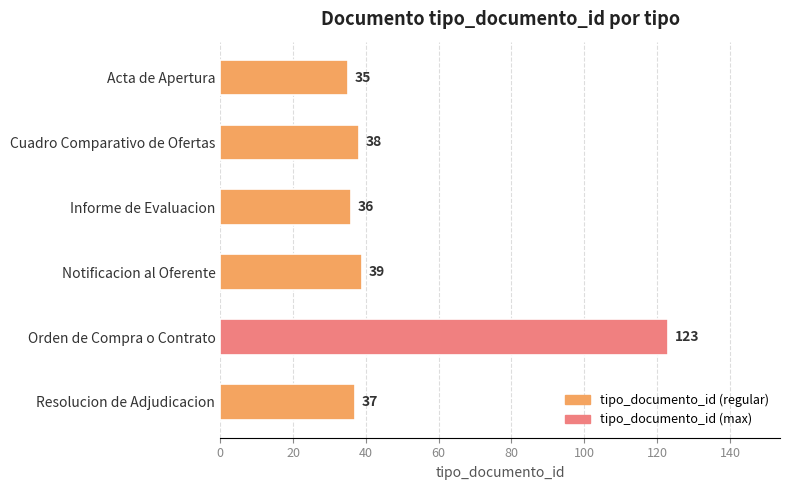

Reading top to bottom, extract all data points from this chart.

35	38	36	39	123	37